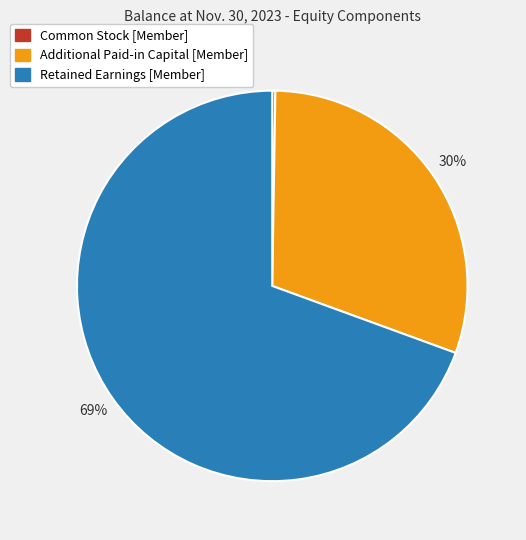

To the nearest percent, what percentage of the pie is Additional Paid-in Capital [Member]?

30%